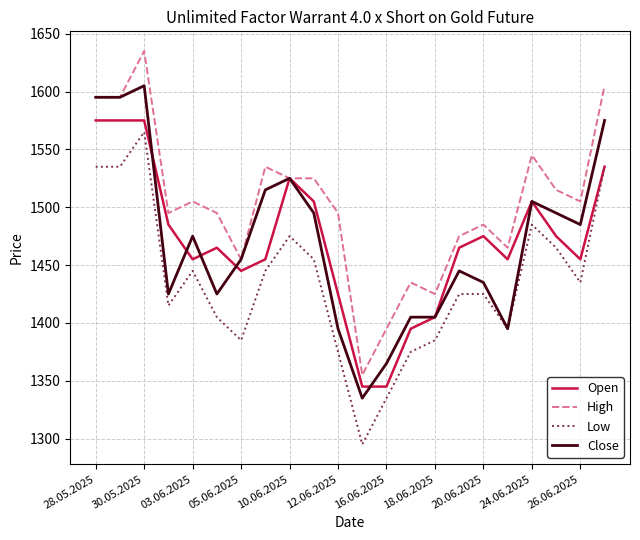

What is the highest value of the Open series?

1575